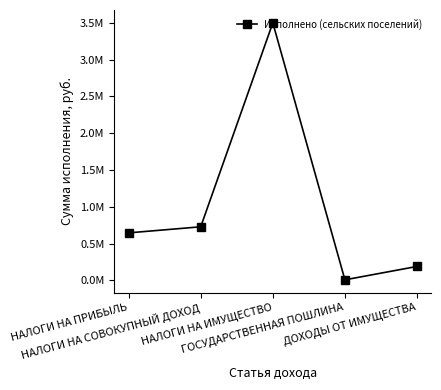

The chart shows a value of 646336.4 at НАЛОГИ НА ПРИБЫЛЬ. True or false?

True